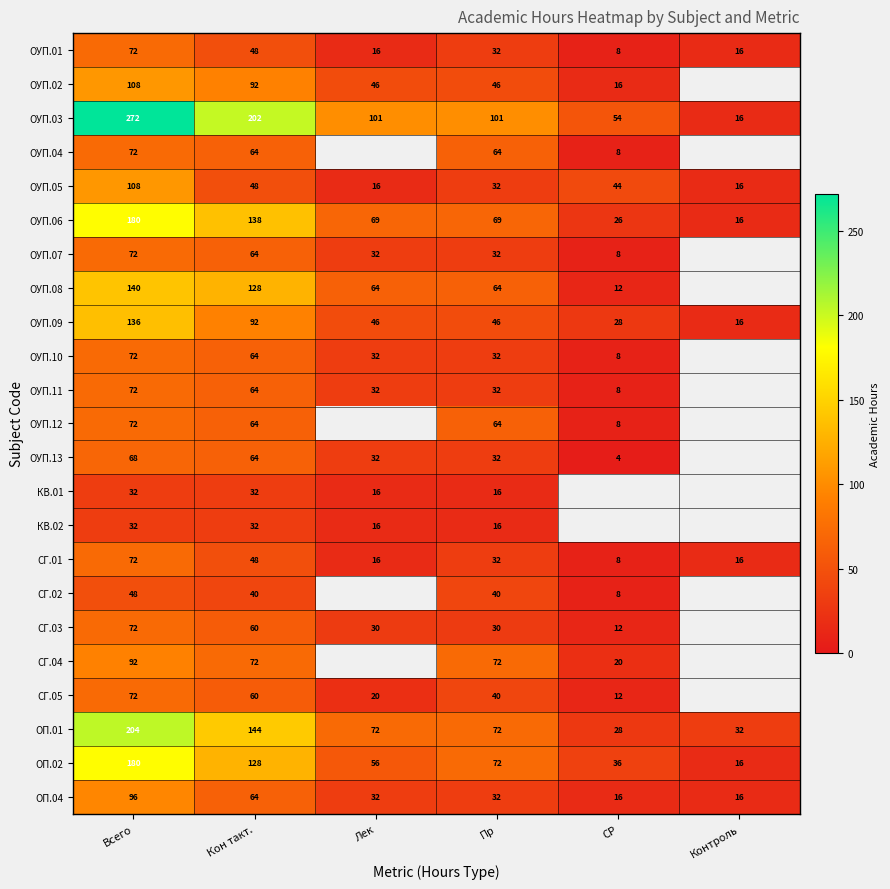

Which has a higher value, СР or Кон такт.?

Кон такт.